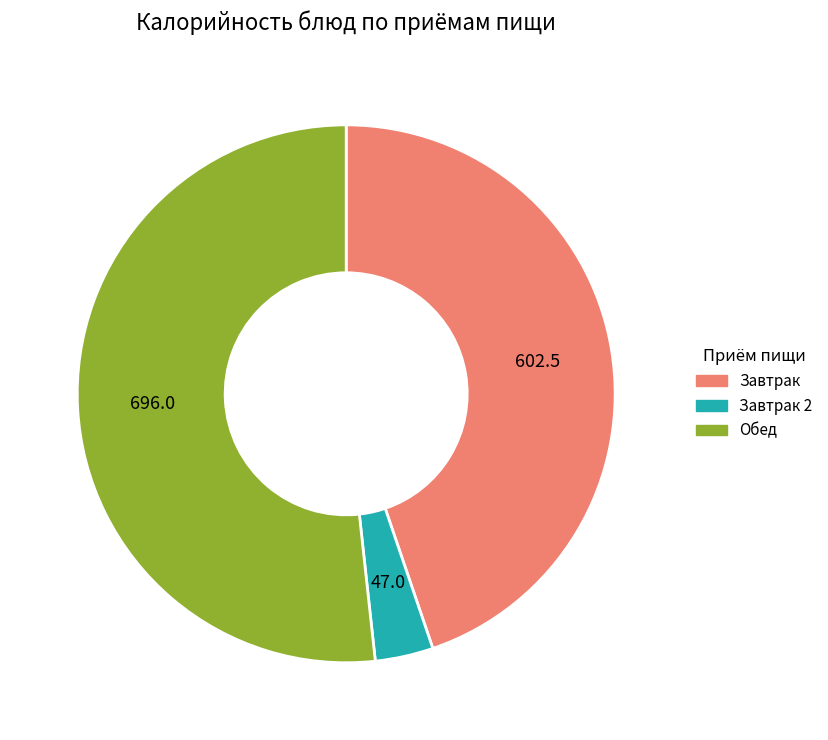

Is there a majority slice in this chart?

Yes